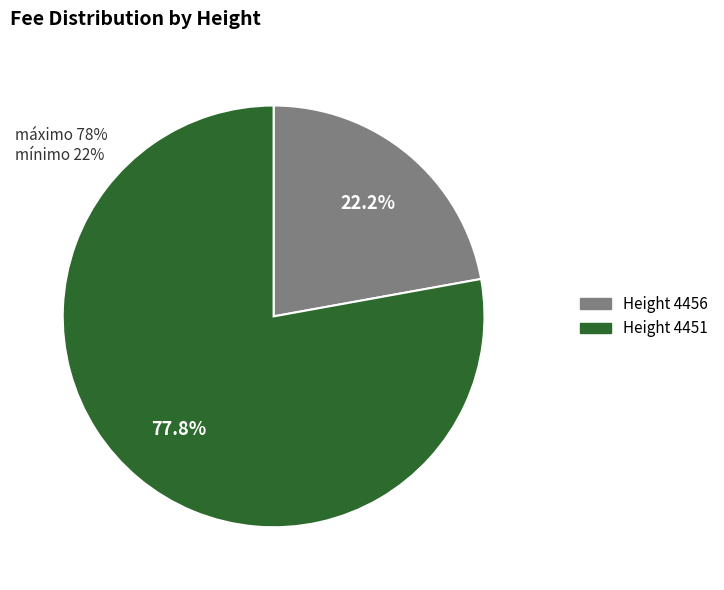

To the nearest percent, what is the difference between the largest and smallest slice percentages?

56%